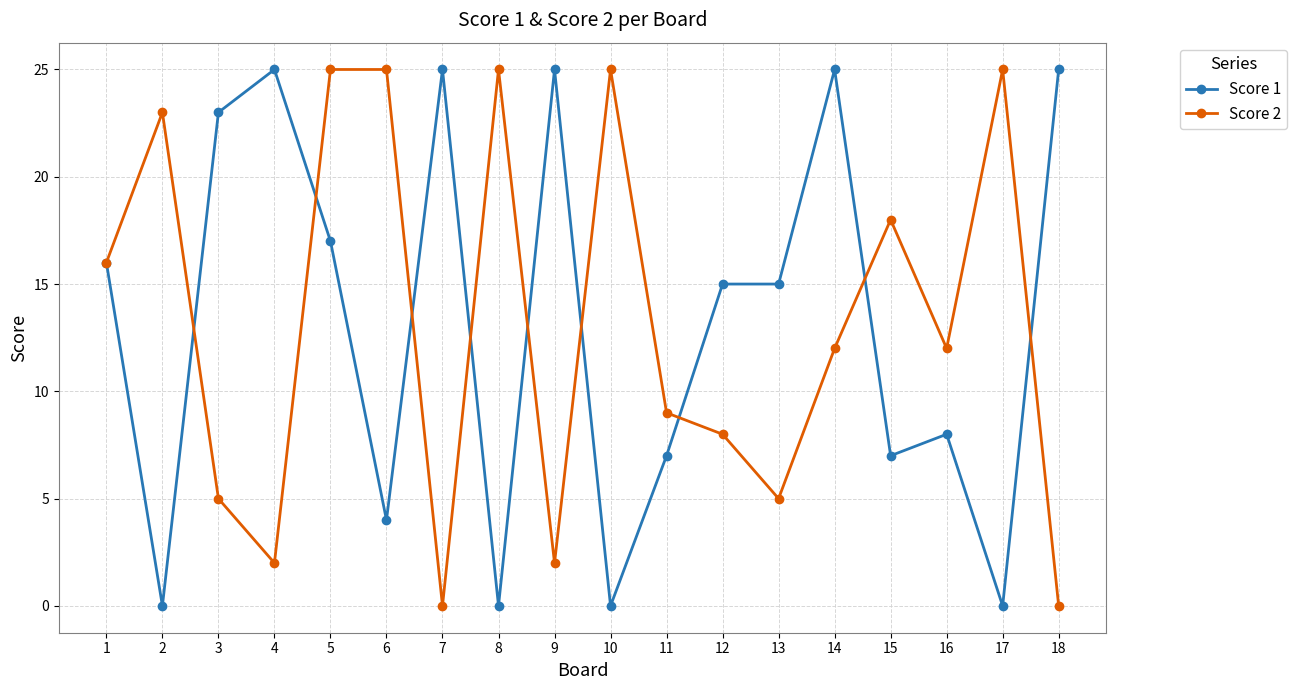

The Score 1 series shows 25 at 13. True or false?

False